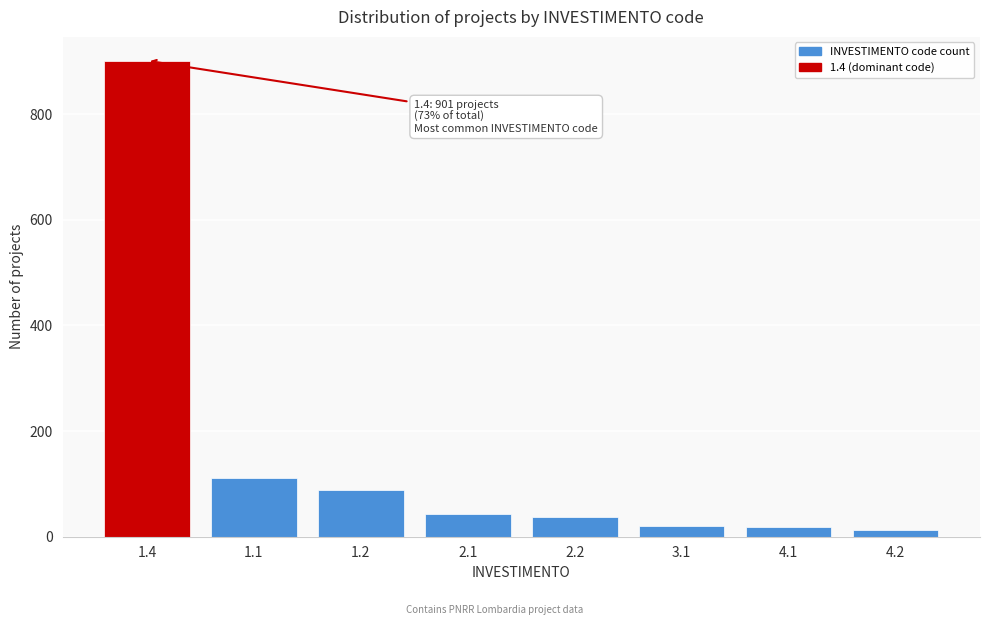

What is the greatest value displayed?

901